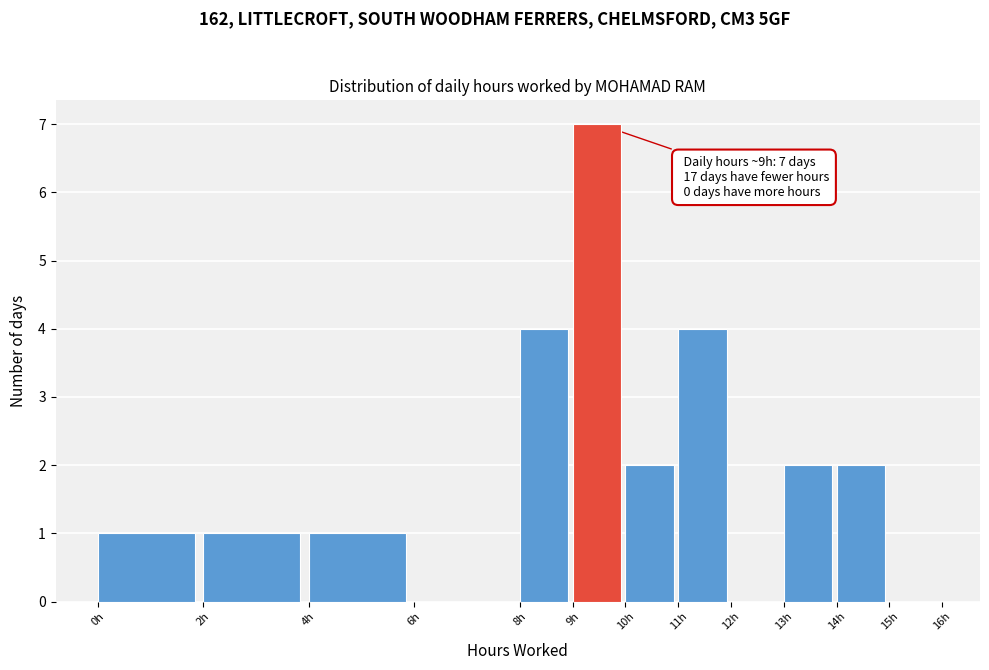

Which range on the x-axis has the tallest bar?

9 to 10